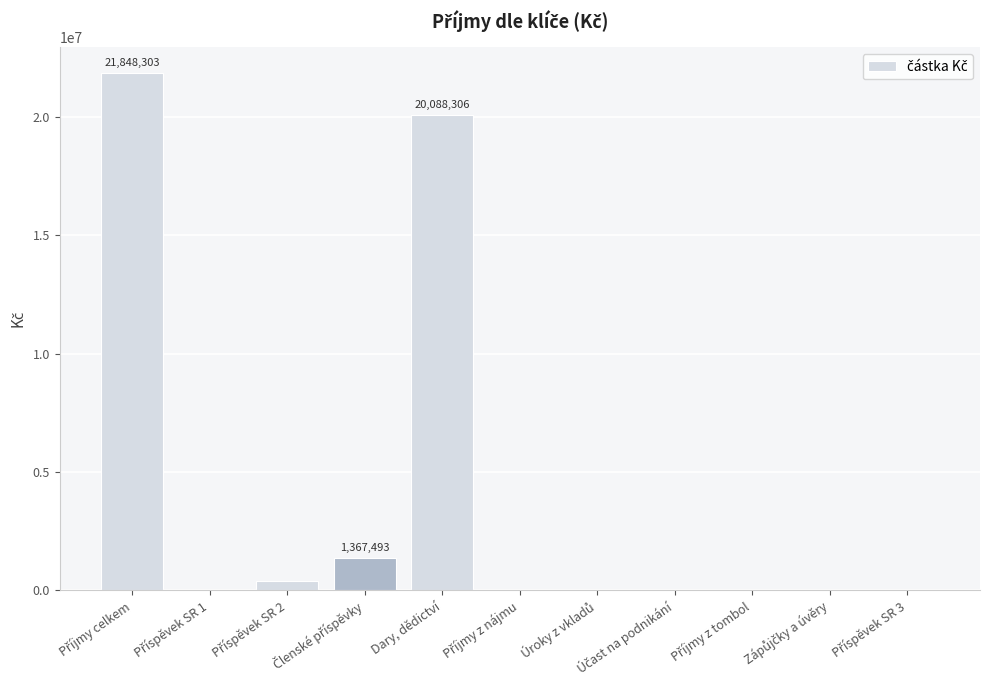

What is the sum of all values?

43696605.4